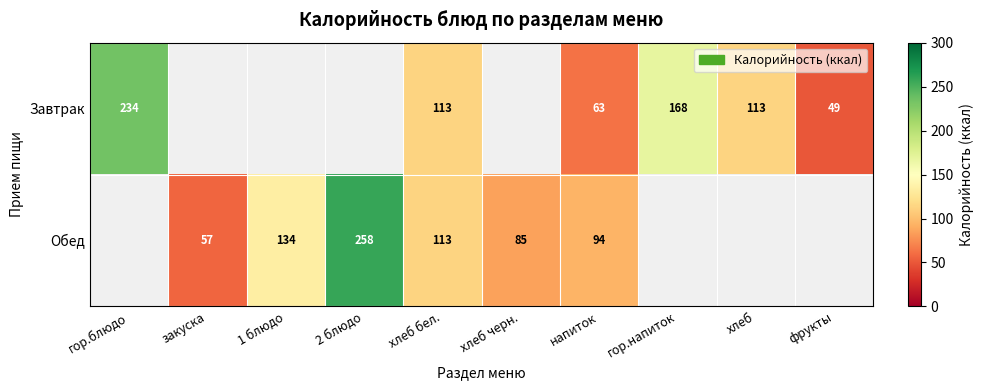

What is the sum of the Завтрак values at напиток and гор.блюдо?

297